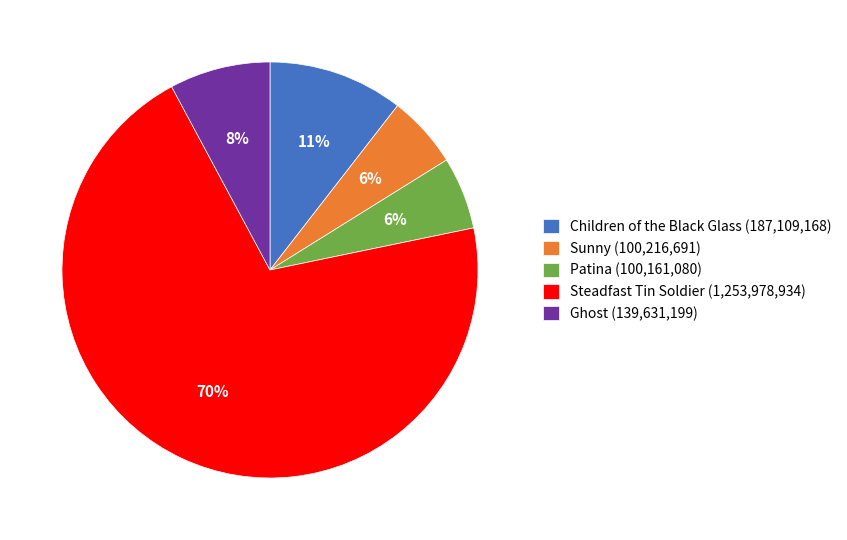

Count the number of slices in the pie.

5